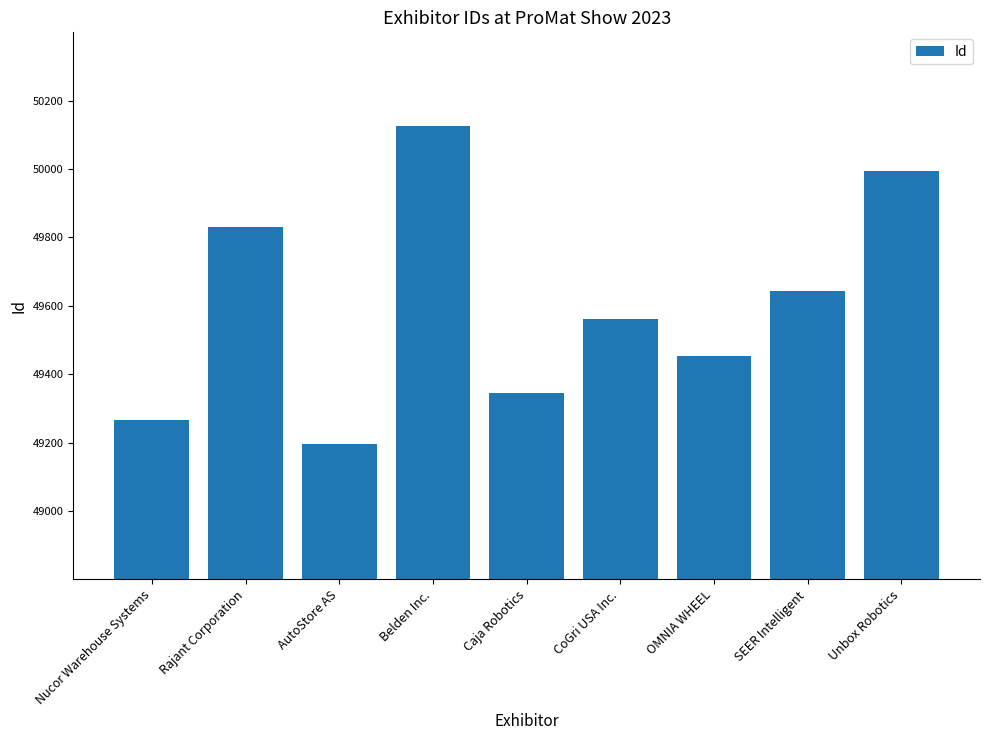

Where does the data first go above 49561?

Rajant Corporation